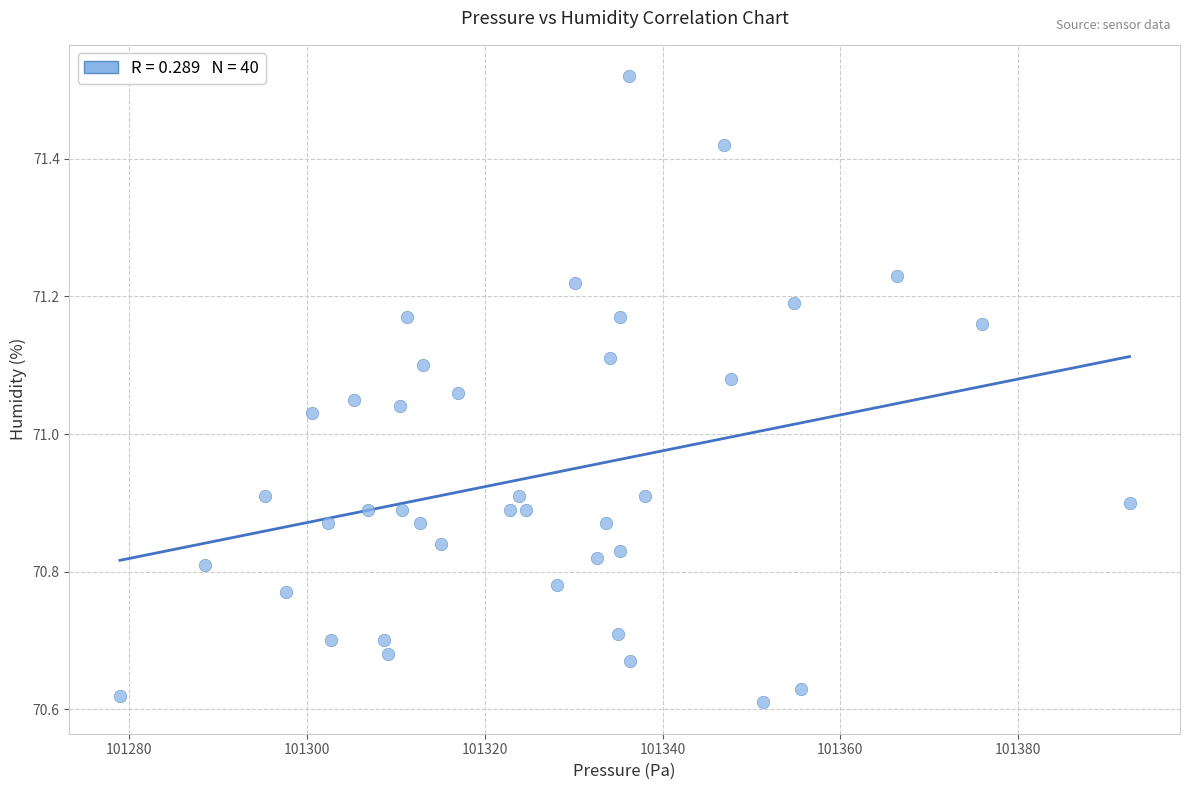

What is the range of Y values (max minus min)?

0.9